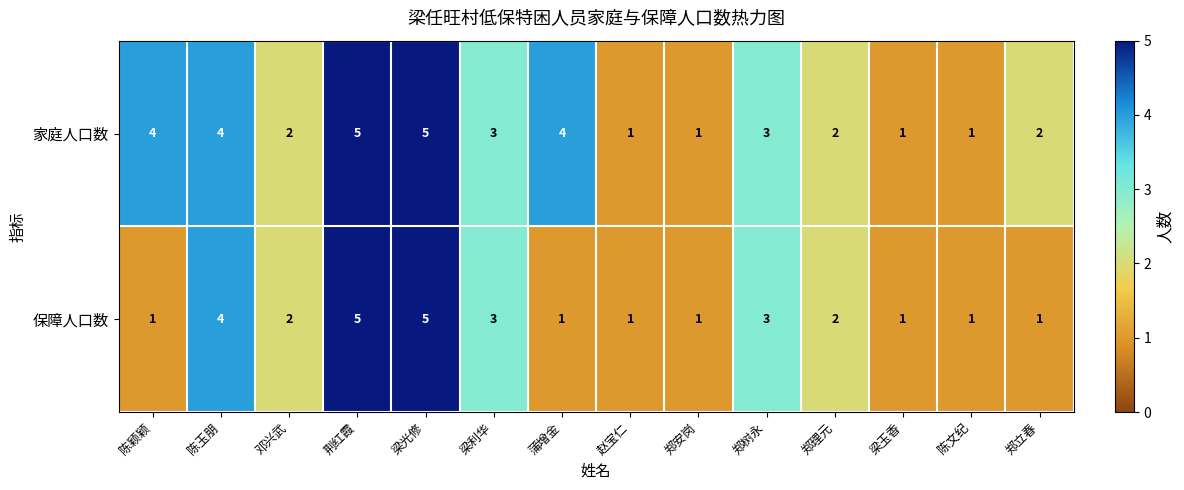

How many 保障人口数 values are between 1 and 3?

11